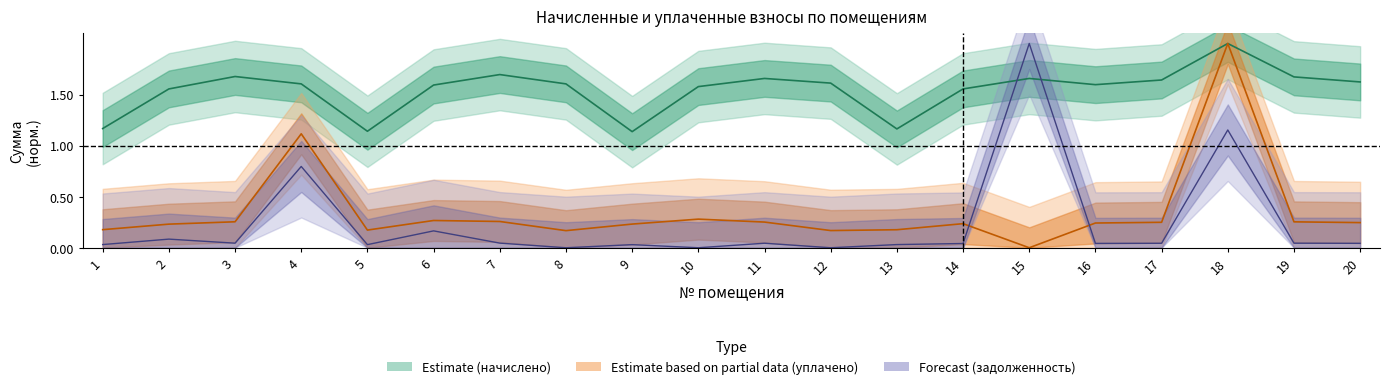

True or false: задолженность has a value of 1.2 at 18.

True